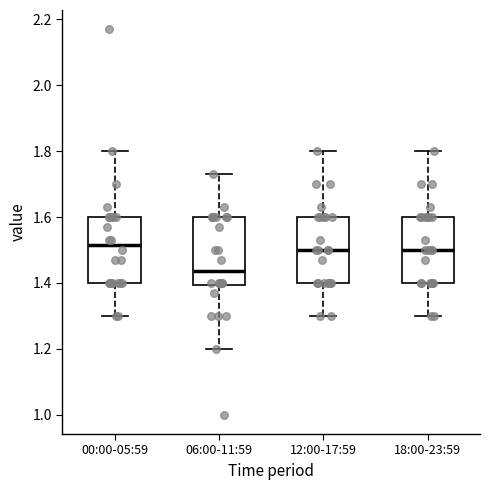

Where is the lower edge of the box for 00:00-05:59 on the y-axis? The values are not printed on the chart, so give them approximately, as read against the axis.

1.40